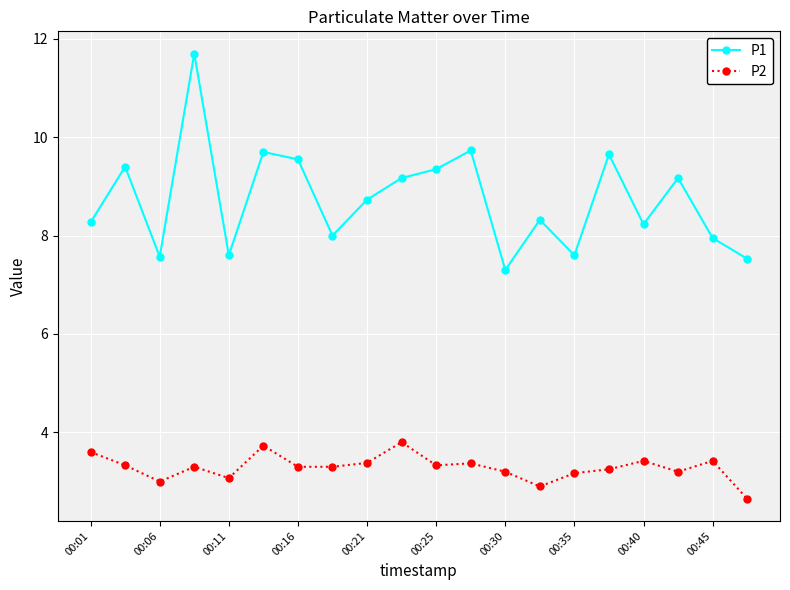

Which series has the widest spread of values?

P1